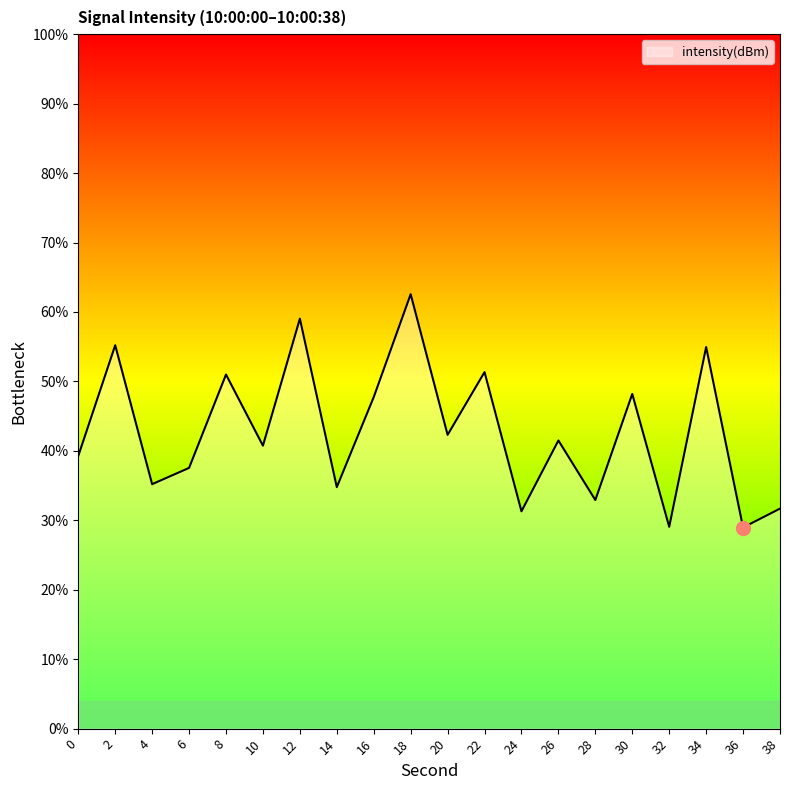

Reading left to right, what are all the values shown in this chart?

0=-119.9	2=-117.8	4=-120.4	6=-120.1	8=-118.4	10=-119.7	12=-117.3	14=-120.5	16=-118.8	18=-116.9	20=-119.5	22=-118.3	24=-120.9	26=-119.6	28=-120.7	30=-118.7	32=-121.2	34=-117.9	36=-121.2	38=-120.9